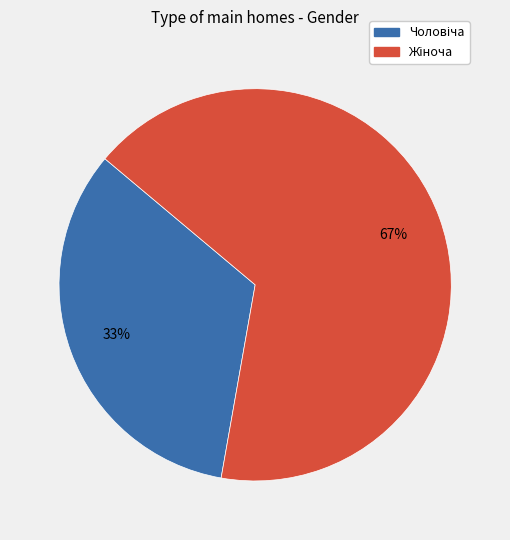

The Жіноча slice represents 67% of the pie. True or false?

True